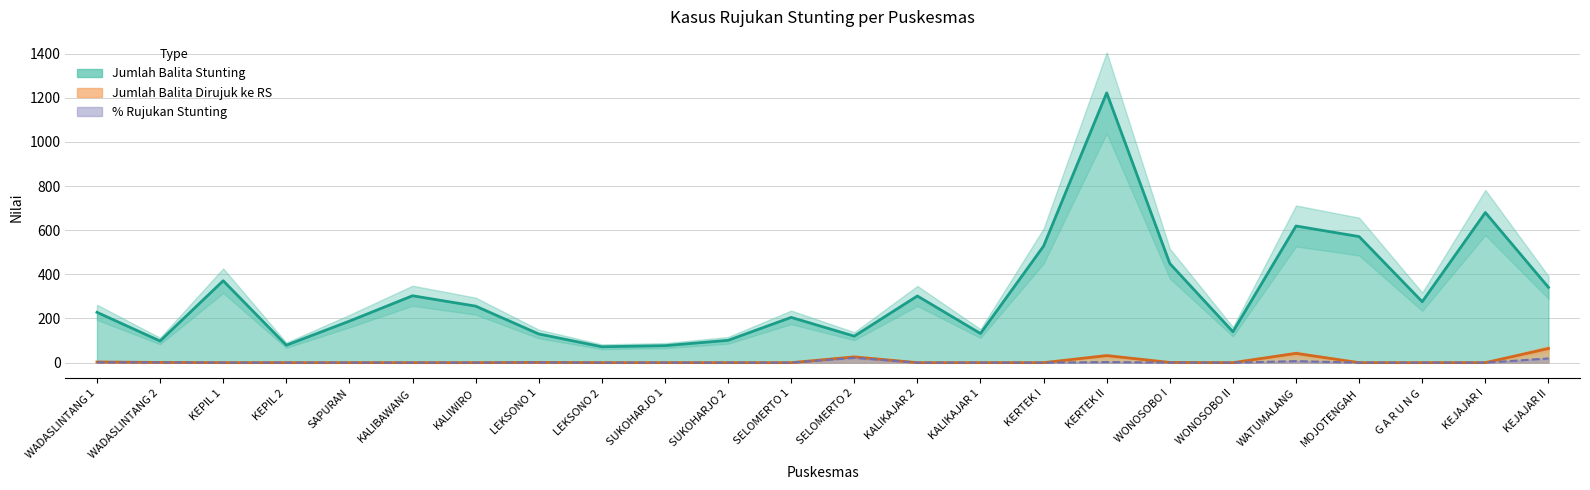

Which series has the largest total across all categories?

Jumlah Balita Stunting